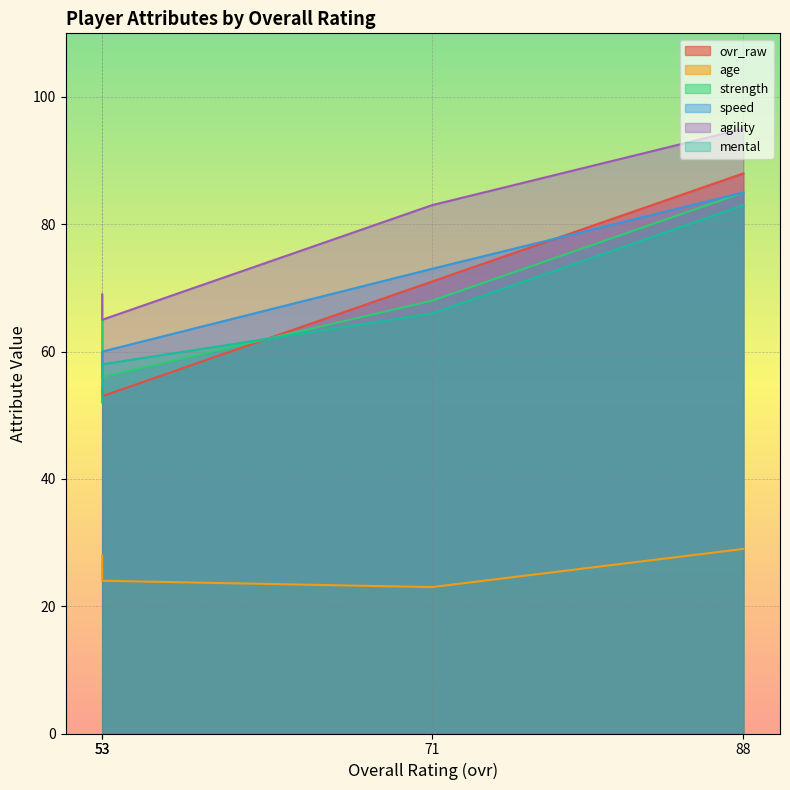

What are all the series names shown in the legend?

ovr_raw, age, strength, speed, agility, mental